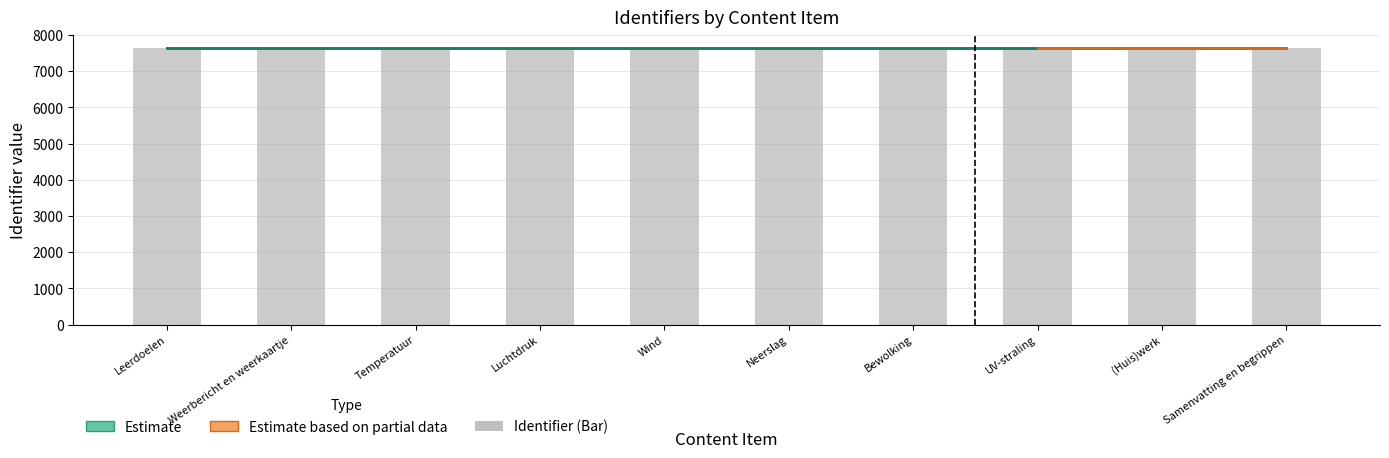

How many groups of bars are there?

10